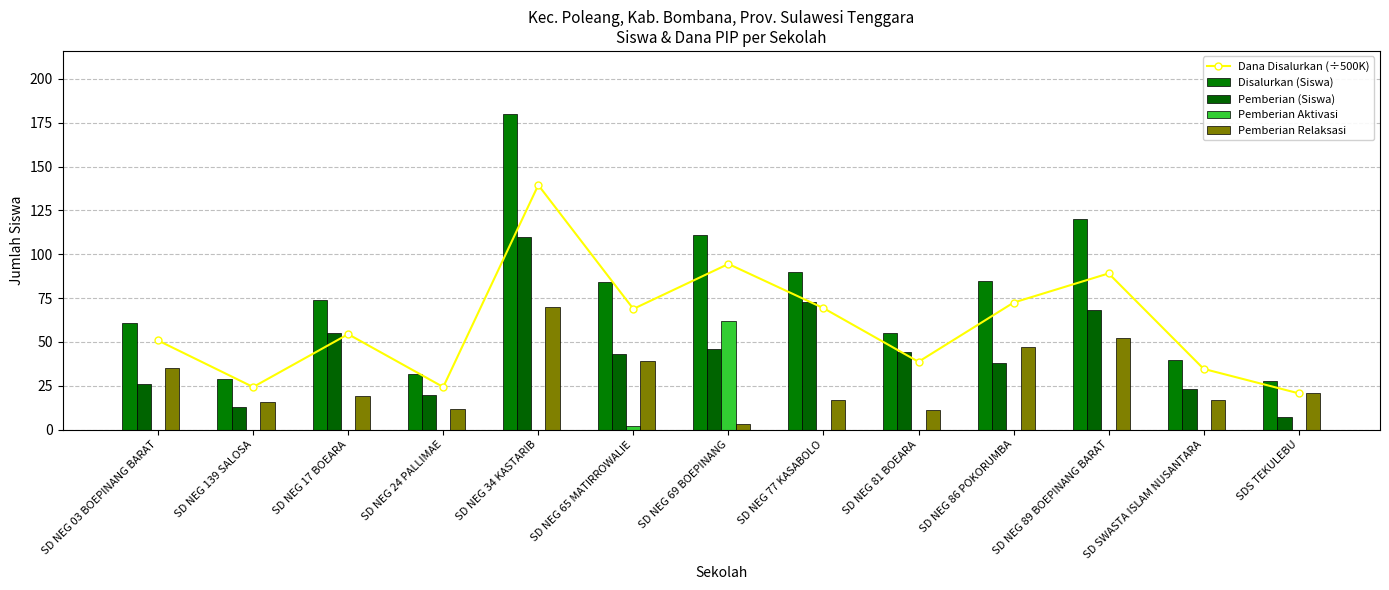

Is the value of Dana Disalurkan (÷500K) at SD NEG 34 KASTARIB greater than the value of Pemberian Aktivasi at SD NEG 139 SALOSA?

Yes